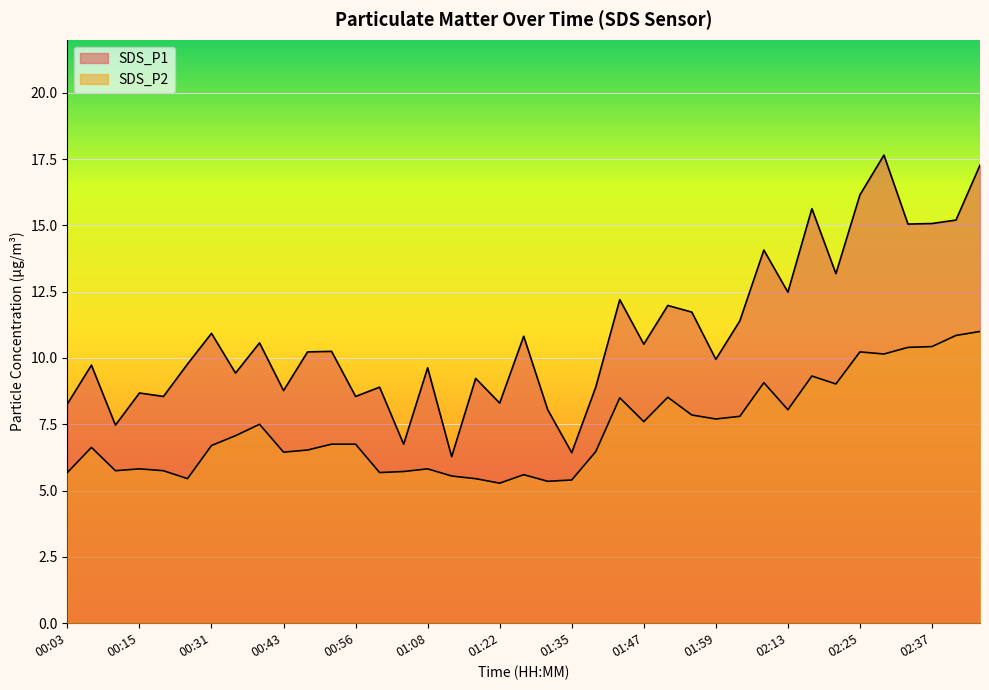

True or false: SDS_P1 and SDS_P2 intersect in this chart.

False